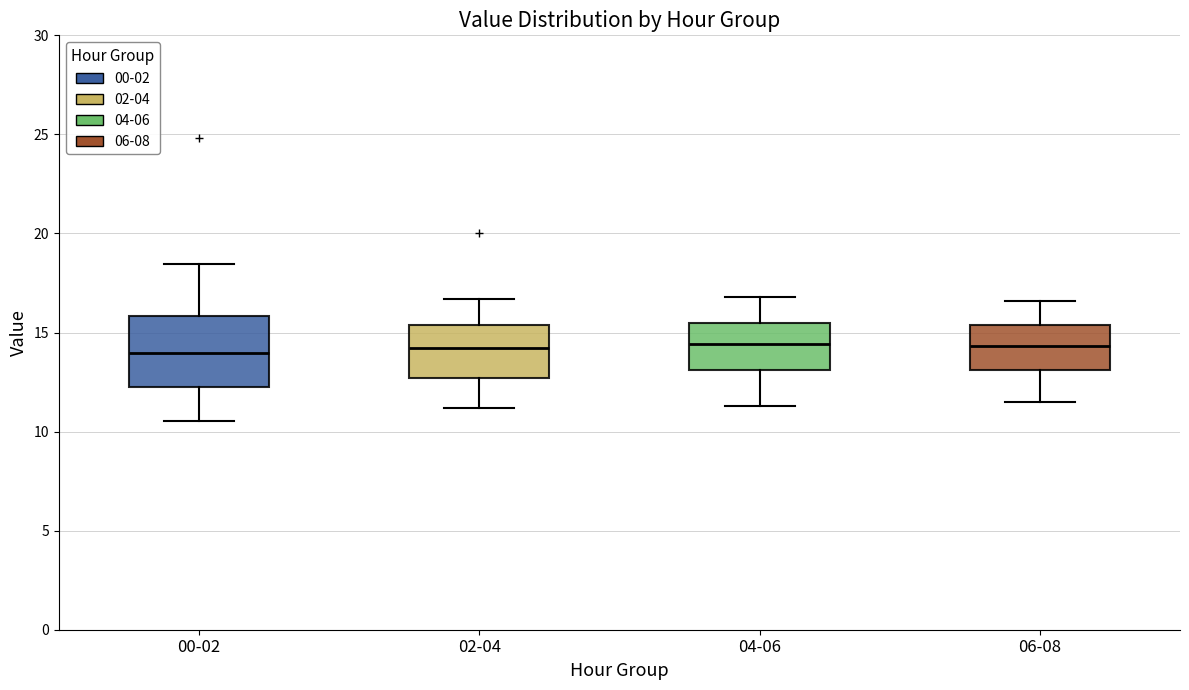

Where is the lower edge of the box for 00-02 on the y-axis? The values are not printed on the chart, so give them approximately, as read against the axis.

12.0